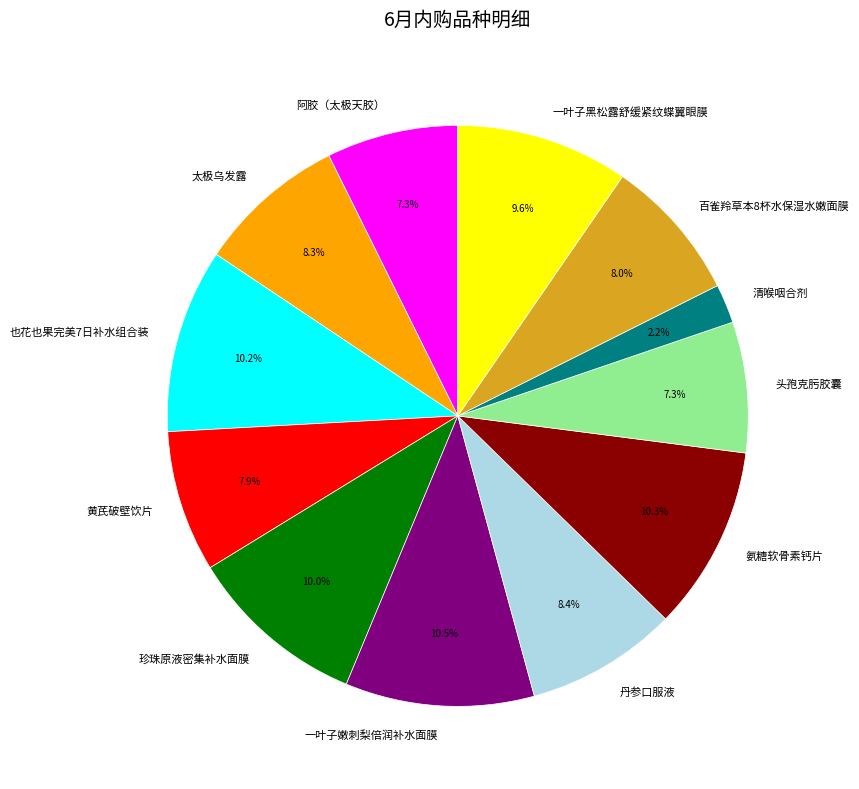

Which category has the smallest portion of the pie?

清喉咽合剂